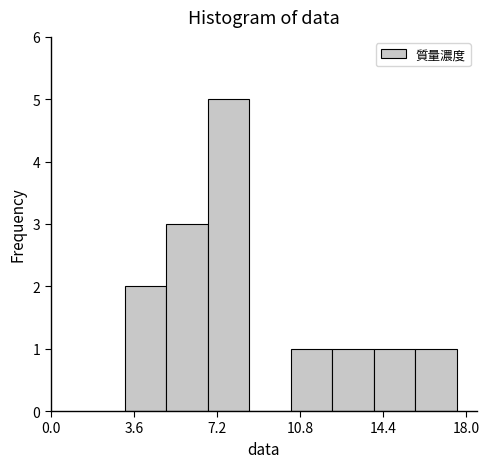

Read against the x-axis, roughly where is the centre of the tallest bar?

7.5